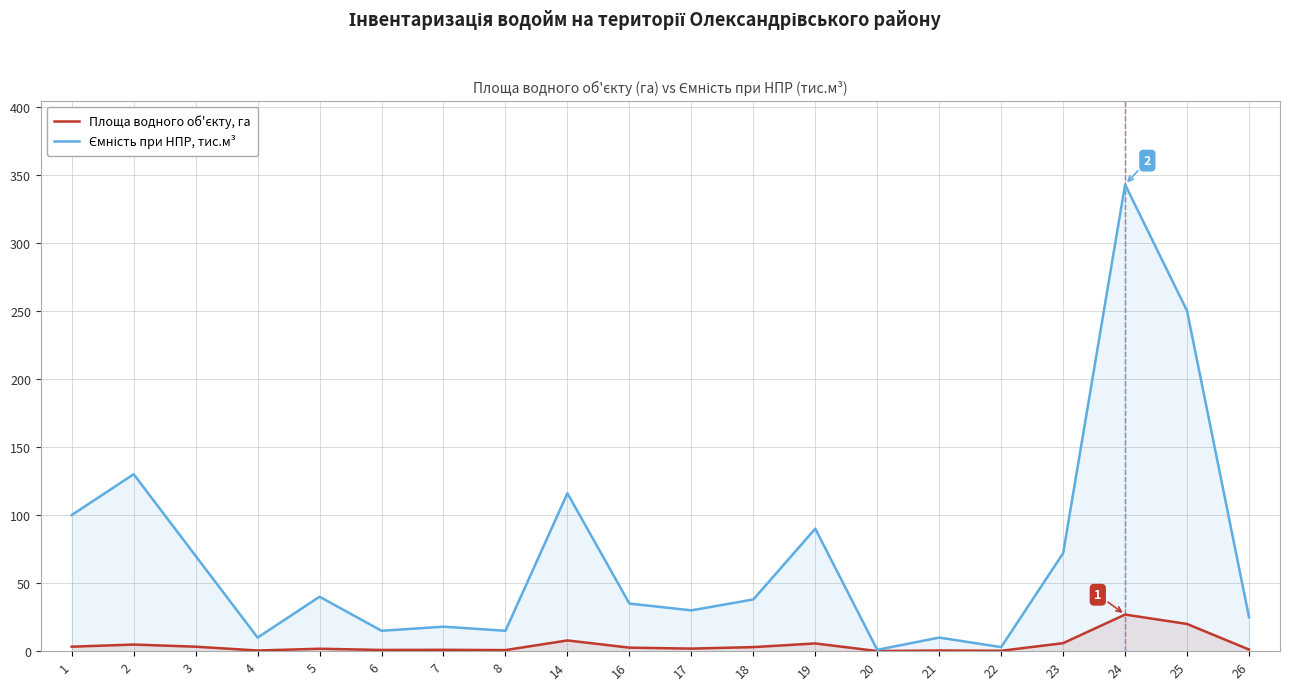

Does the chart display data point markers on the line(s)?

No